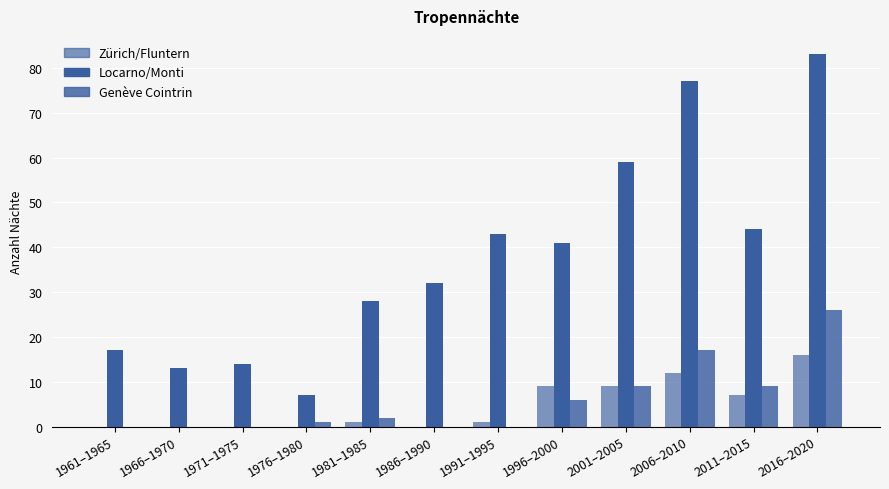

Reading right to left, list all the values displayed in this chart.

Zürich/Fluntern: 2016–2020=16	2011–2015=7	2006–2010=12	2001–2005=9	1996–2000=9	1991–1995=1	1986–1990=0	1981–1985=1	1976–1980=0	1971–1975=0	1966–1970=0	1961–1965=0
Locarno/Monti: 2016–2020=83	2011–2015=44	2006–2010=77	2001–2005=59	1996–2000=41	1991–1995=43	1986–1990=32	1981–1985=28	1976–1980=7	1971–1975=14	1966–1970=13	1961–1965=17
Genève Cointrin: 2016–2020=26	2011–2015=9	2006–2010=17	2001–2005=9	1996–2000=6	1991–1995=0	1986–1990=0	1981–1985=2	1976–1980=1	1971–1975=0	1966–1970=0	1961–1965=0